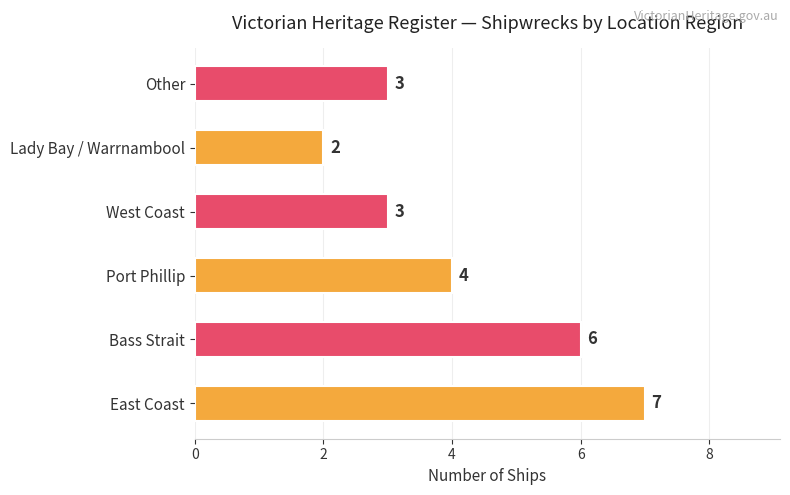

What is the sum of all values?

25